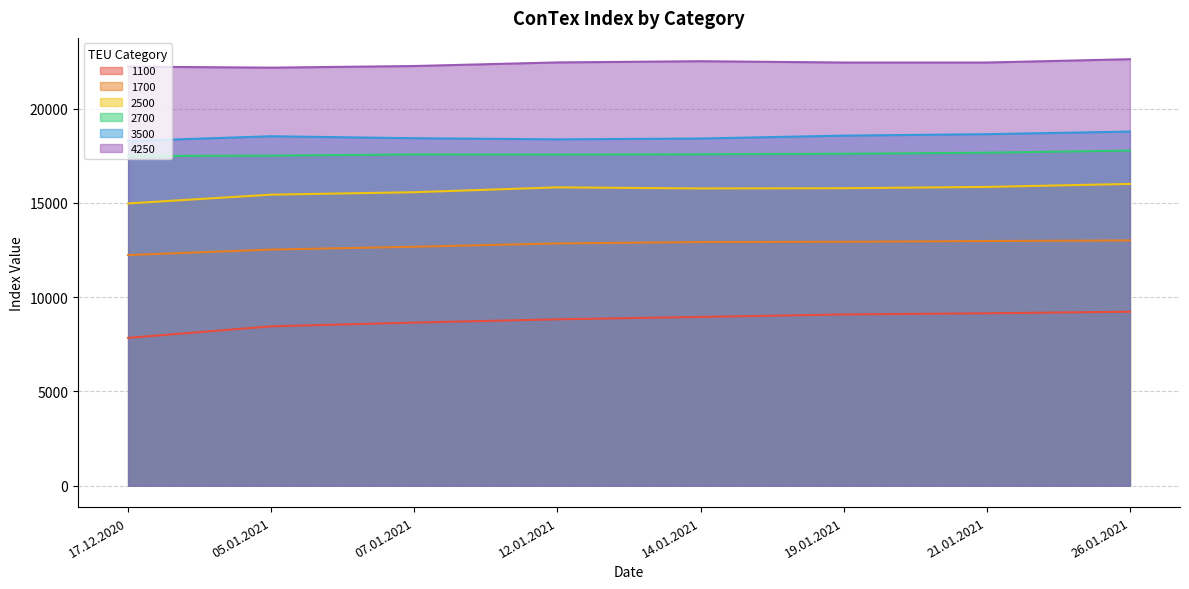

Reading right to left, transcribe all the data shown in this chart.

1100: 26.01.2021=9229	21.01.2021=9146	19.01.2021=9085	14.01.2021=8954	12.01.2021=8827	07.01.2021=8654	05.01.2021=8454	17.12.2020=7844
1700: 26.01.2021=13010	21.01.2021=12979	19.01.2021=12938	14.01.2021=12925	12.01.2021=12850	07.01.2021=12675	05.01.2021=12525	17.12.2020=12235
2500: 26.01.2021=16006	21.01.2021=15848	19.01.2021=15779	14.01.2021=15767	12.01.2021=15825	07.01.2021=15567	05.01.2021=15438	17.12.2020=14971
2700: 26.01.2021=17775	21.01.2021=17663	19.01.2021=17606	14.01.2021=17581	12.01.2021=17563	07.01.2021=17571	05.01.2021=17508	17.12.2020=17488
3500: 26.01.2021=18782	21.01.2021=18645	19.01.2021=18568	14.01.2021=18414	12.01.2021=18370	07.01.2021=18430	05.01.2021=18534	17.12.2020=18282
4250: 26.01.2021=22620	21.01.2021=22445	19.01.2021=22445	14.01.2021=22514	12.01.2021=22450	07.01.2021=22259	05.01.2021=22173	17.12.2020=22227